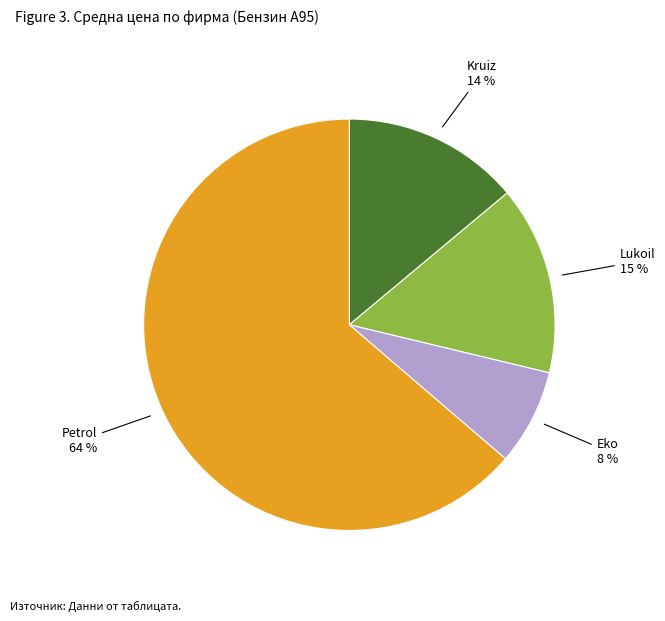

How many slices are in this pie chart?

4